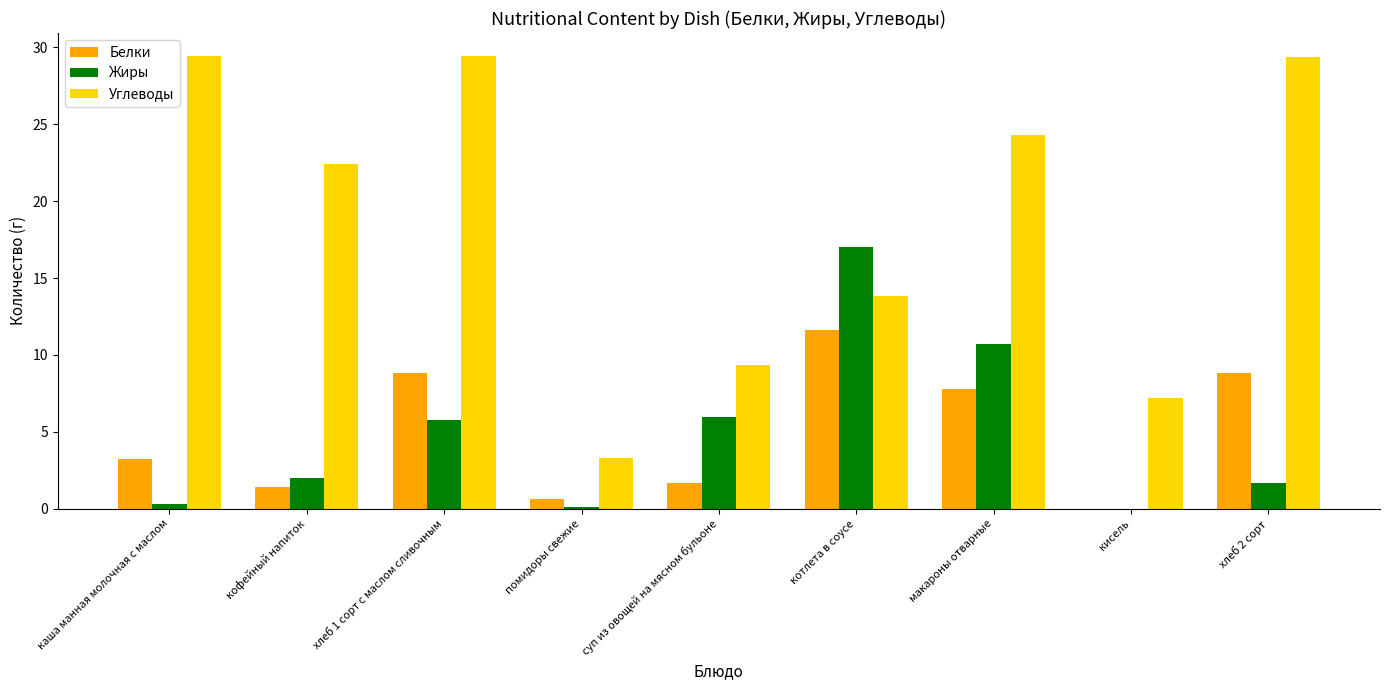

At which label is Белки closest to 5?

каша манная молочная с маслом